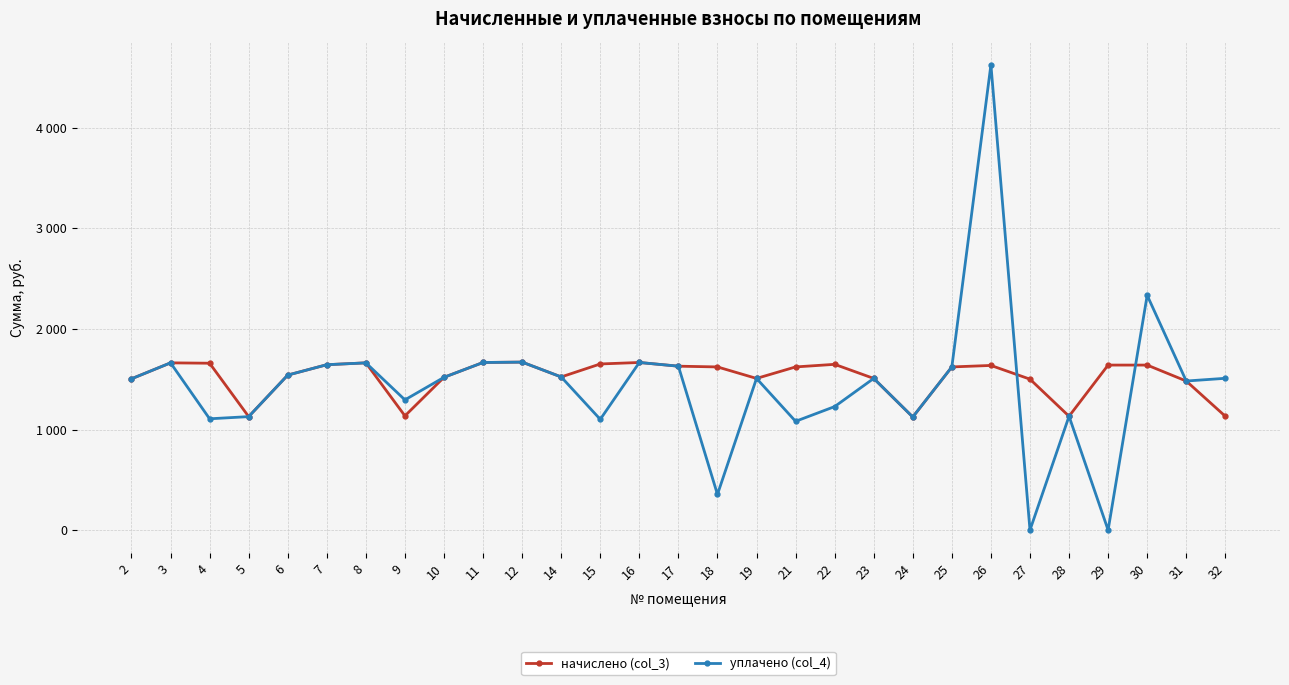

True or false: уплачено (col_4) has a value of 579.6 at 11.

False